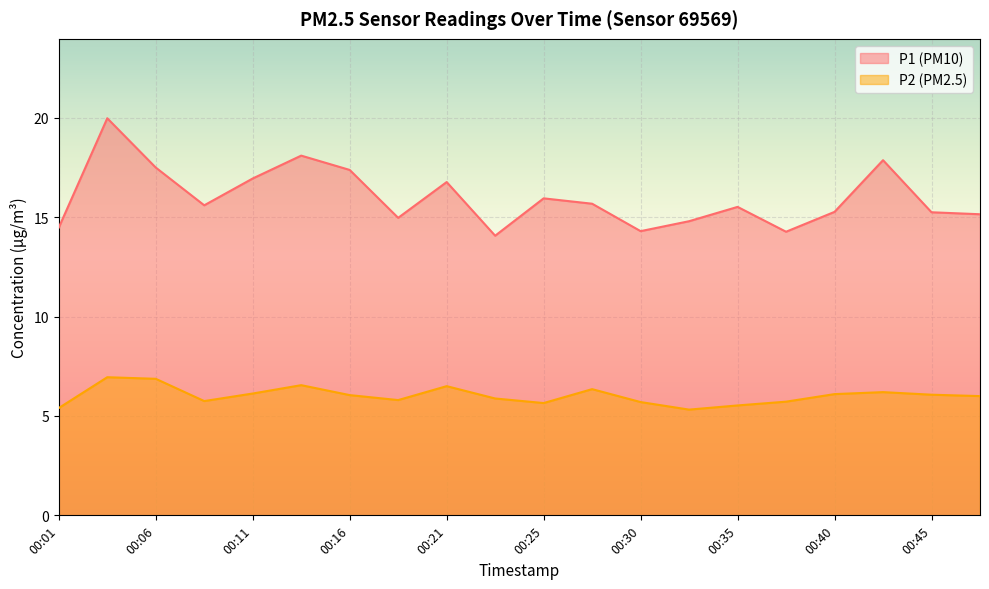

Rank the series at 00:30 from highest to lowest value.

P1 (PM10), P2 (PM2.5)